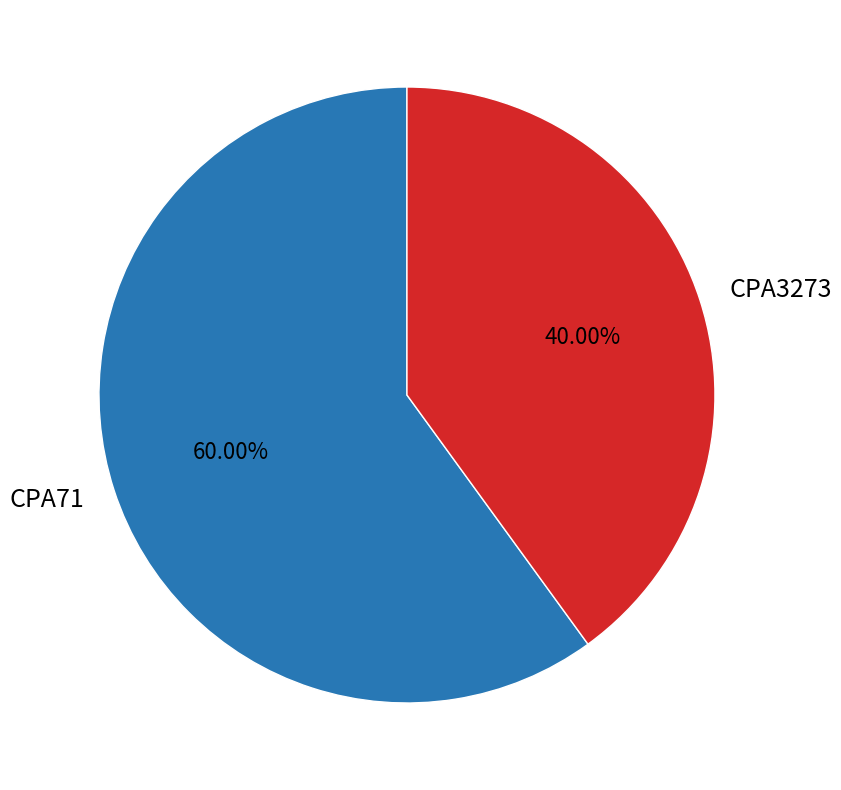

Is the sum of CPA71 and CPA3273 greater than half?

Yes